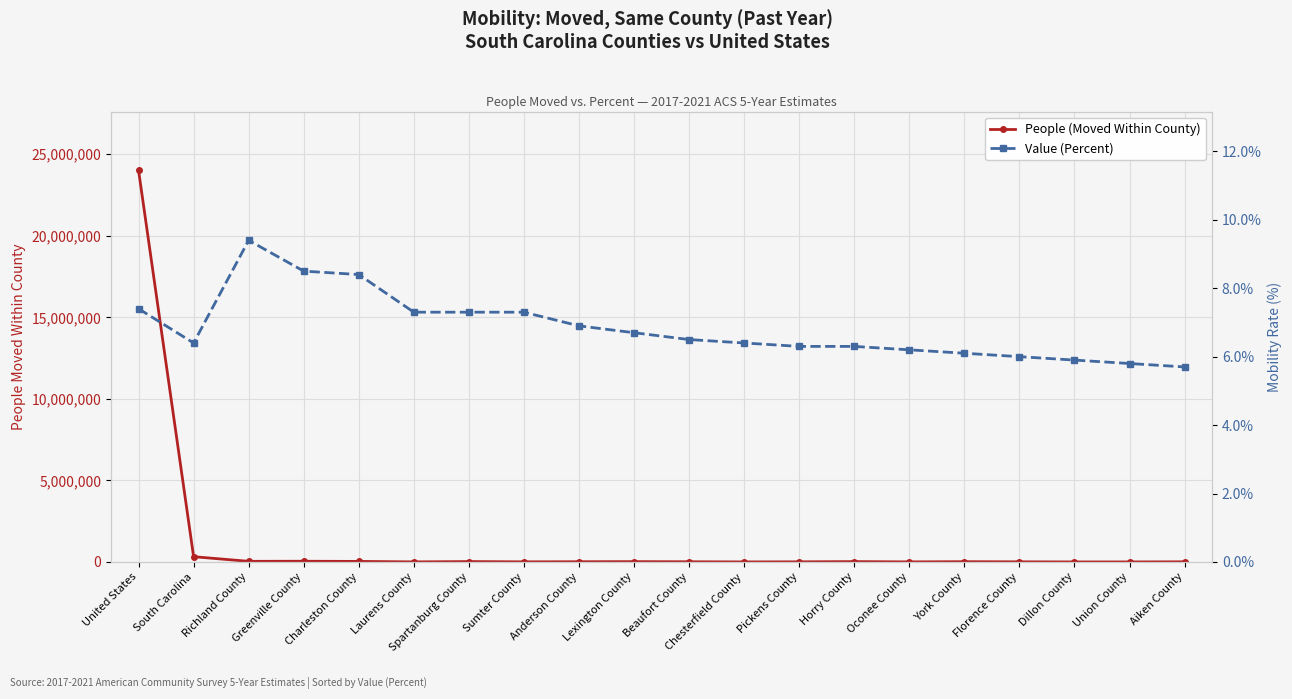

What is the label of the 11th point from the left?

Beaufort County